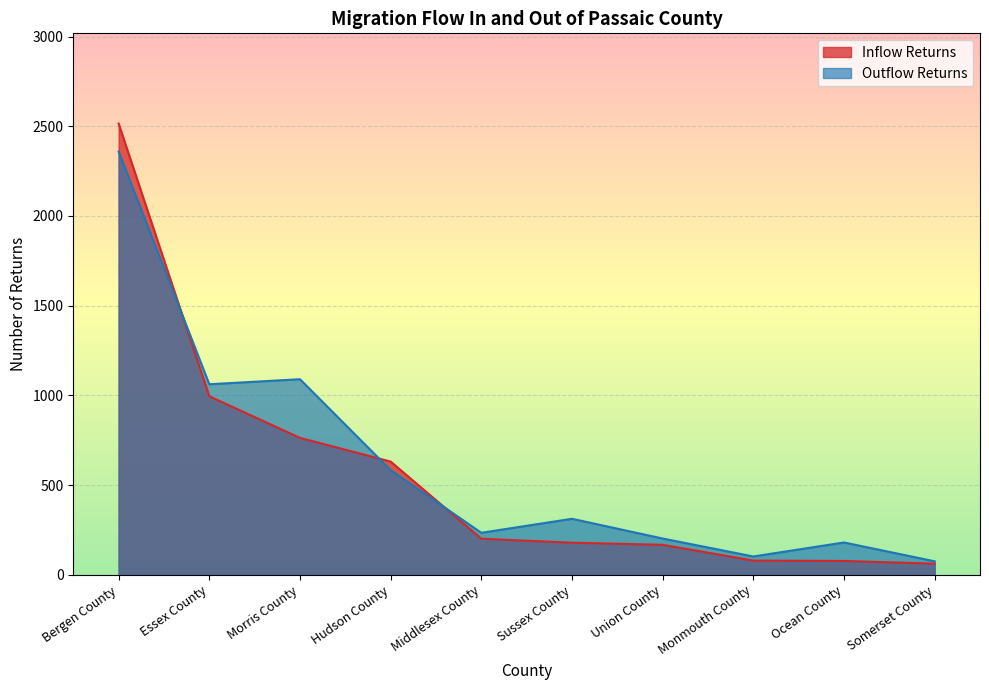

True or false: Outflow Returns and Inflow Returns intersect in this chart.

True